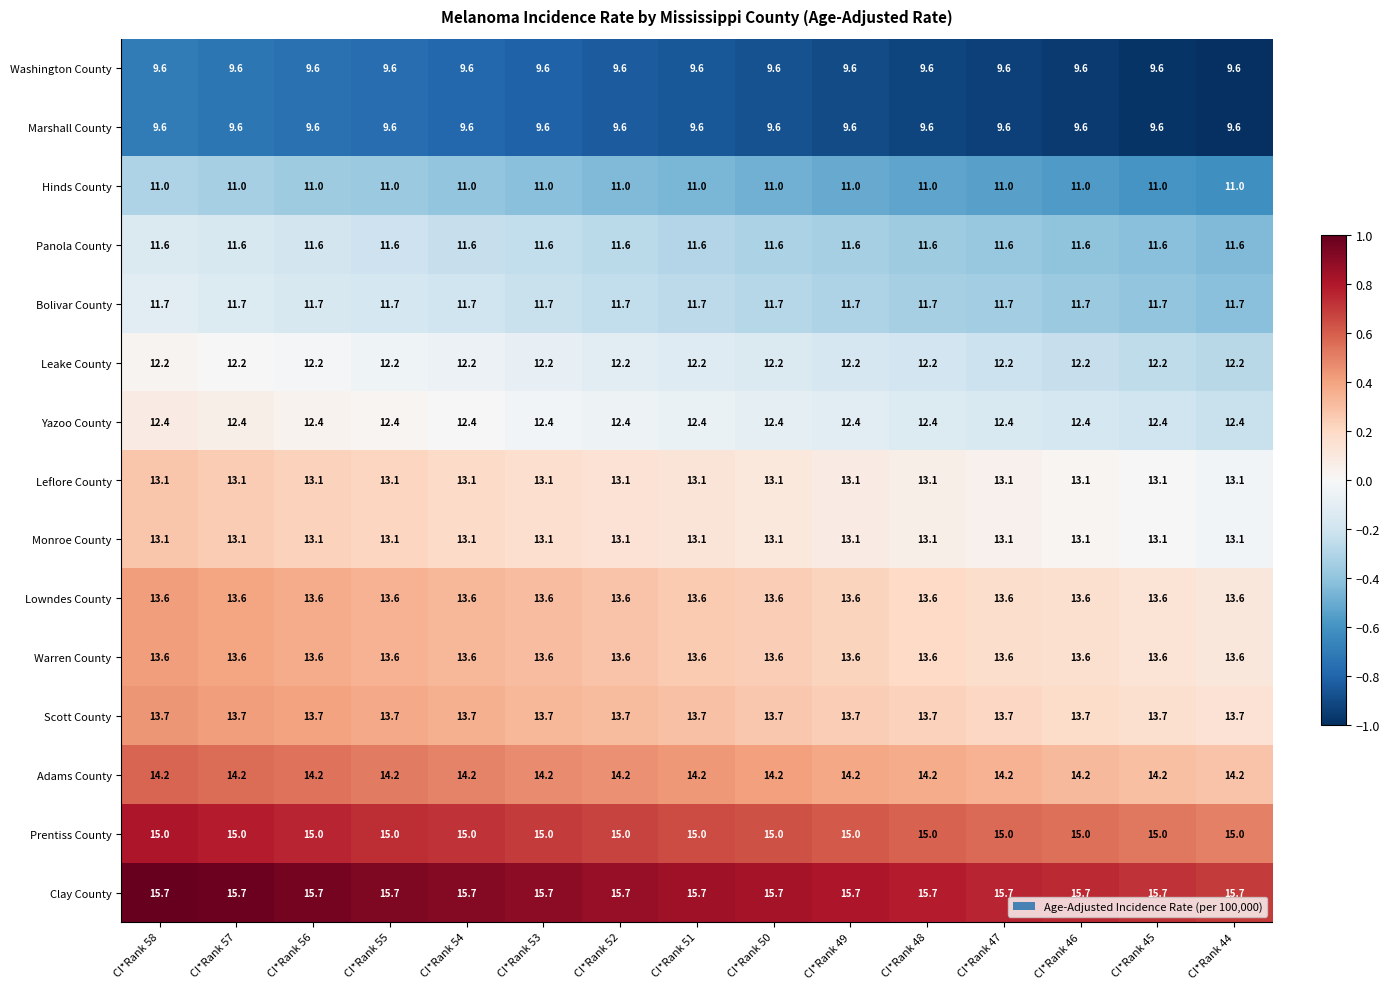

The value of Hinds County at CI*Rank 51 is 11.0. True or false?

True